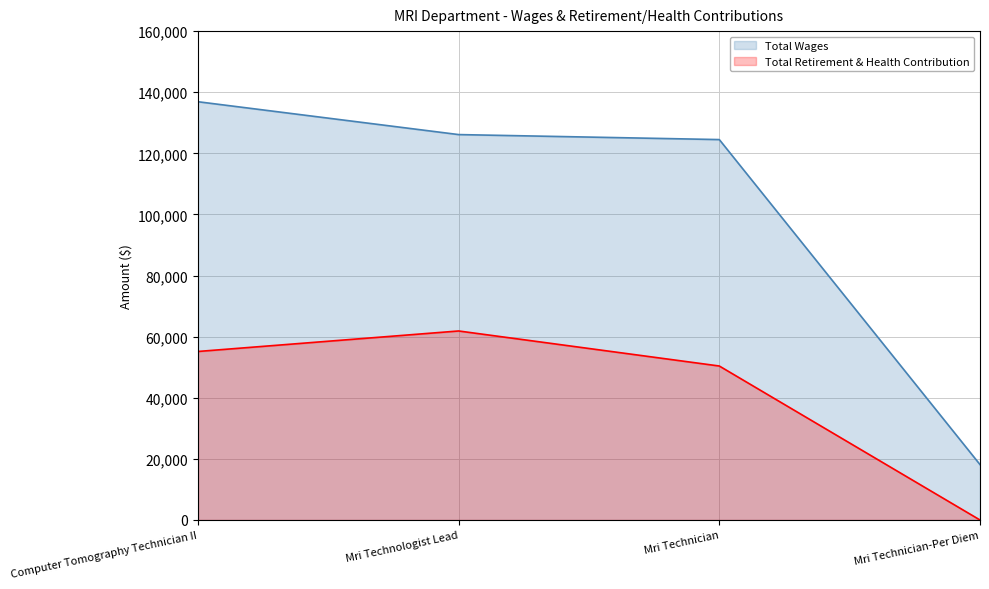

List the labels in order of Total Wages value, largest first.

Computer Tomography Technician II, Mri Technologist Lead, Mri Technician, Mri Technician-Per Diem